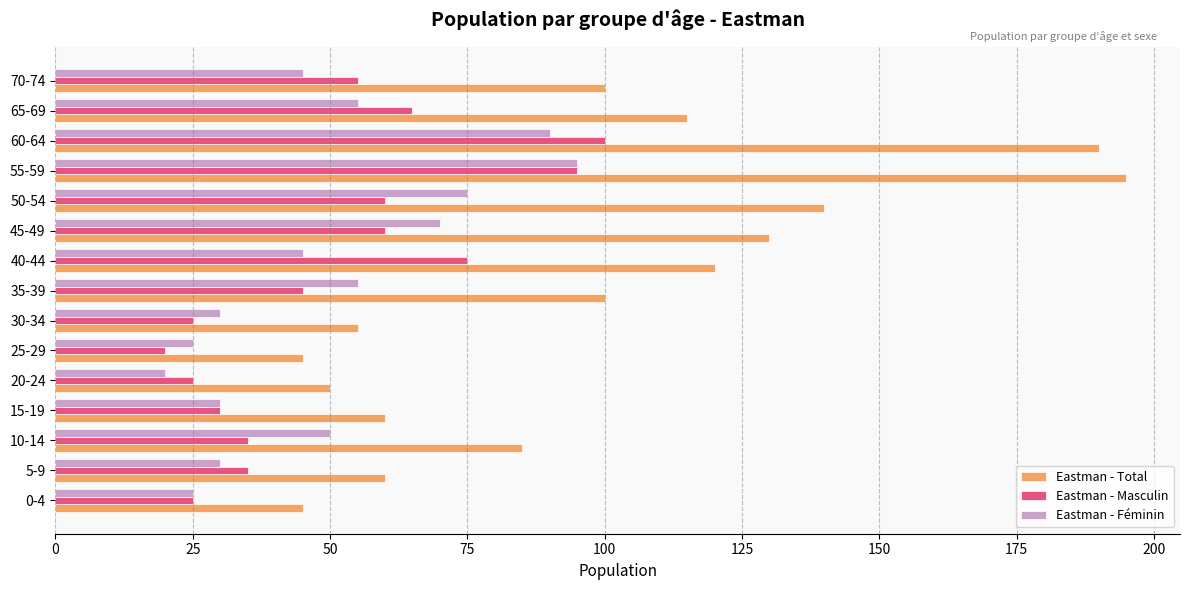

What is the average value of the Eastman - Féminin series?

49